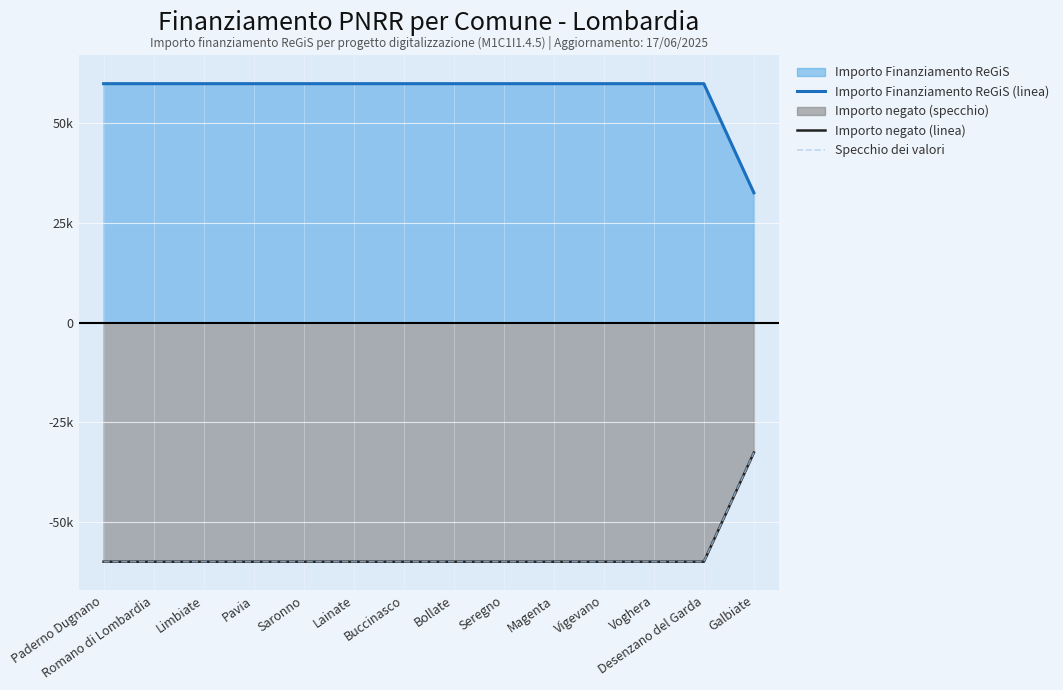

True or false: Specchio dei valori and Importo Finanziamento ReGiS (linea) cross at least once.

False